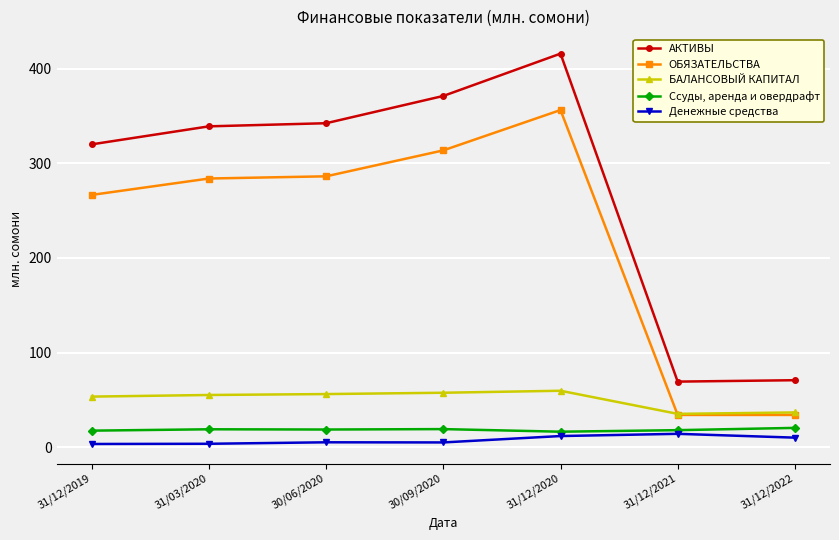

At how many categories does at least one series exceed 3?

7